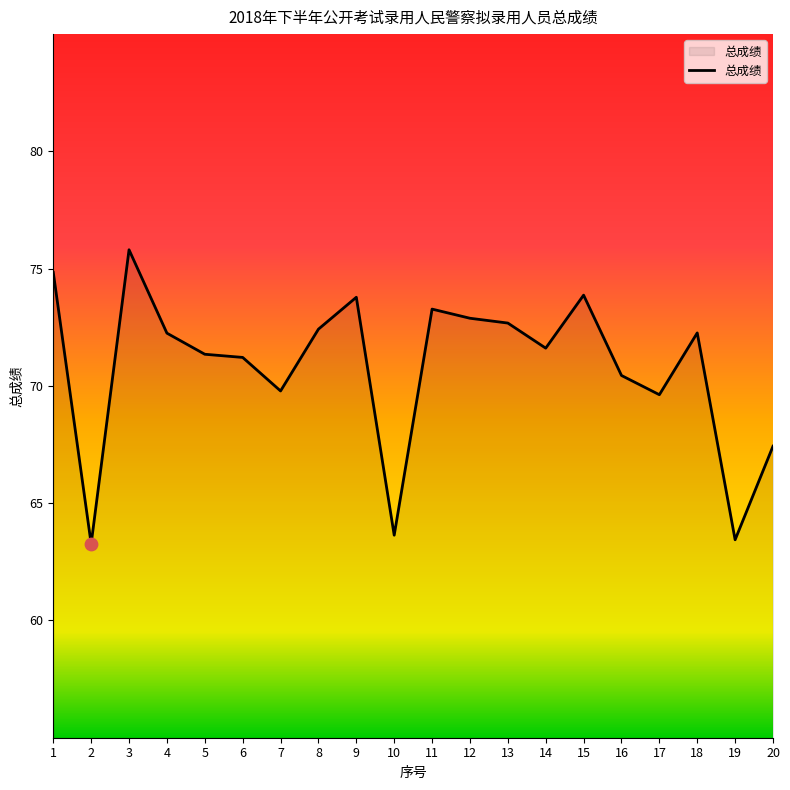

Which has a higher value, 15 or 20?

15